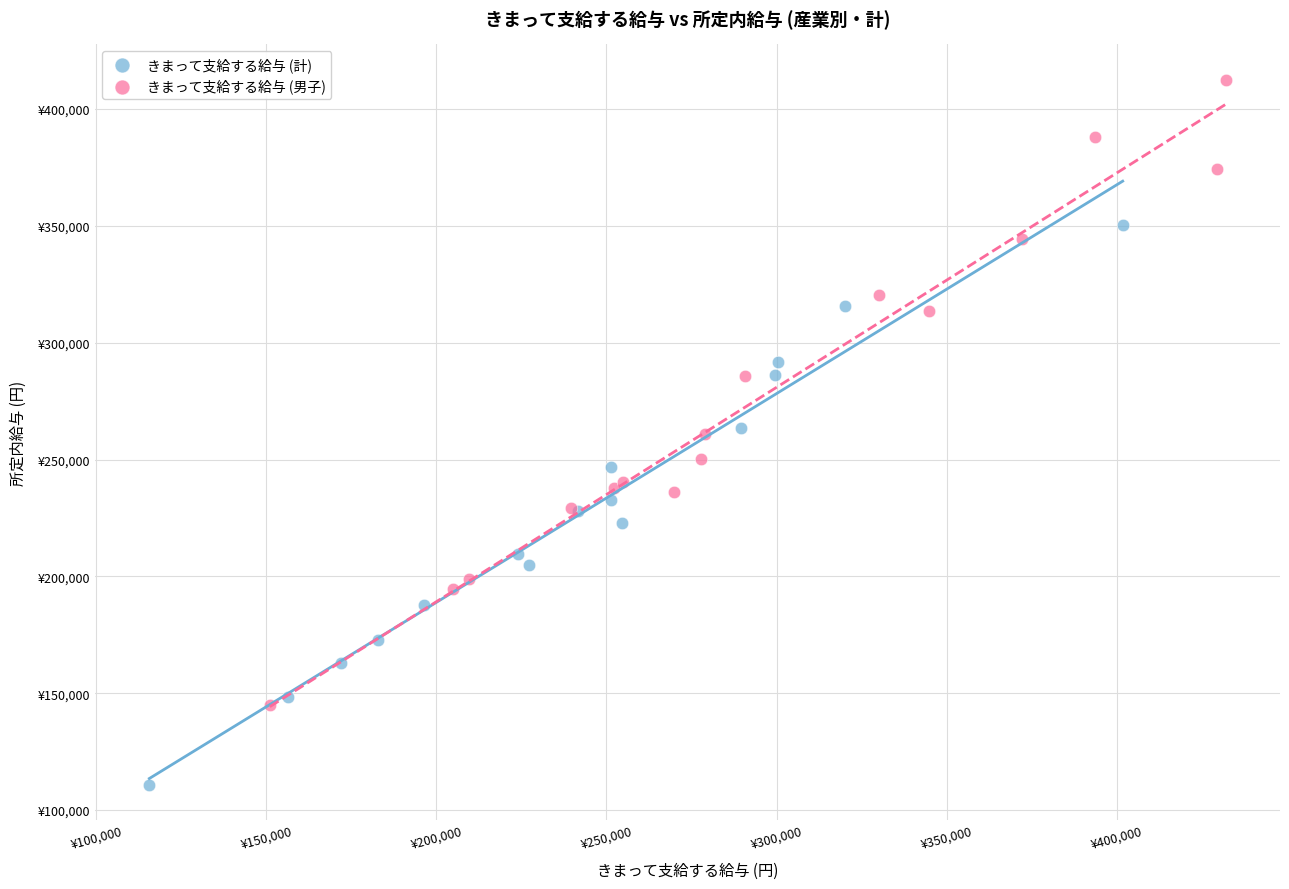

Which series contains the highest Y value?

きまって支給する給与 (男子)